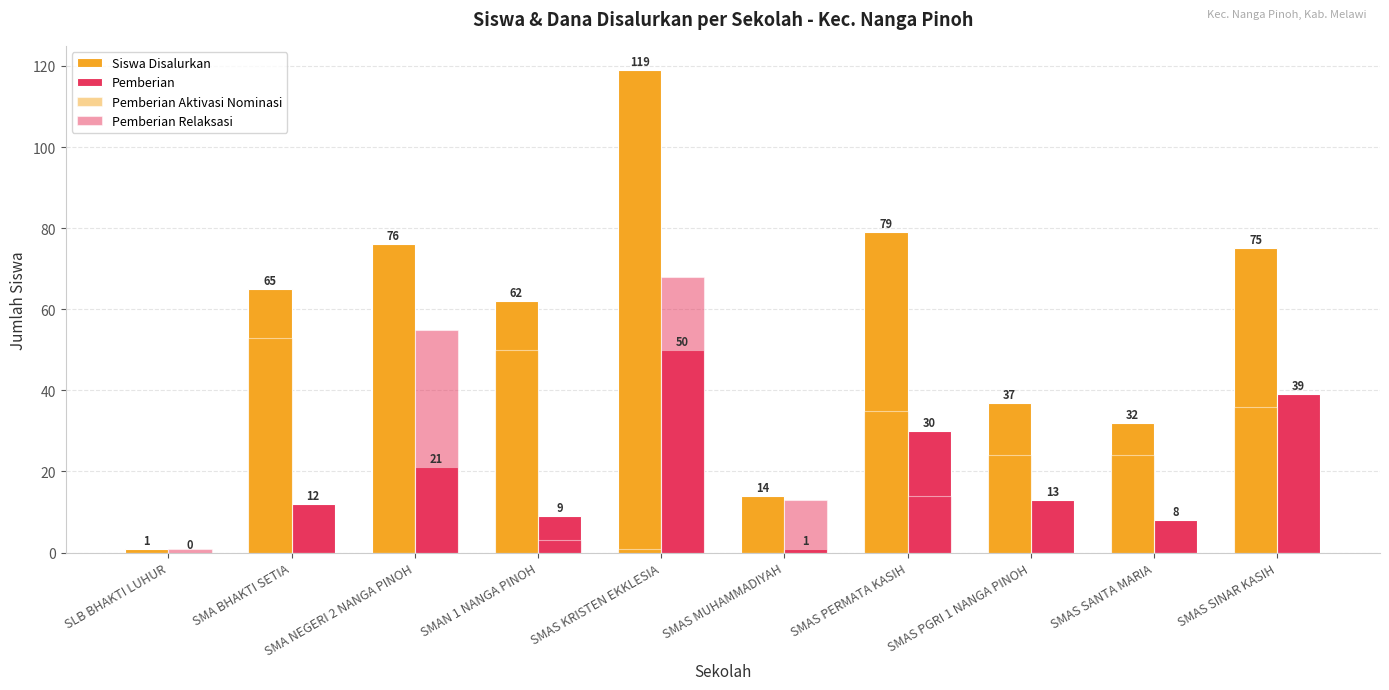

What is the value of the Siswa Disalurkan bar at the 2nd from the left?

65